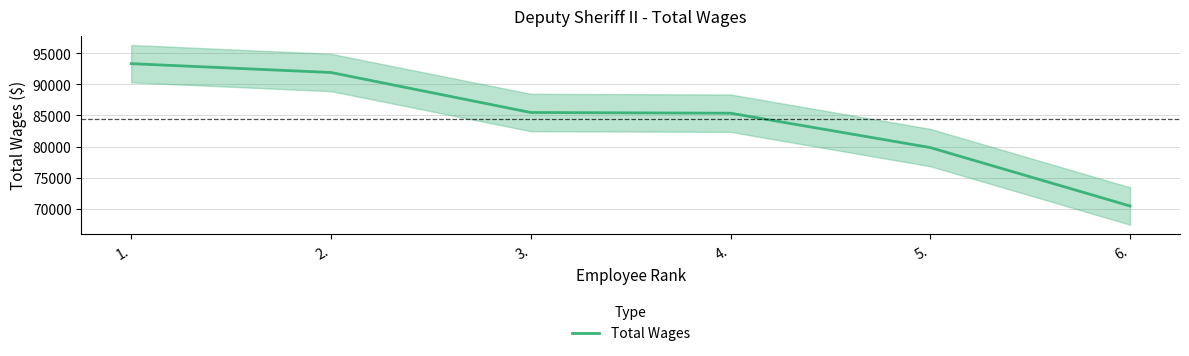

What is the value of the 4th point from the left?

85368